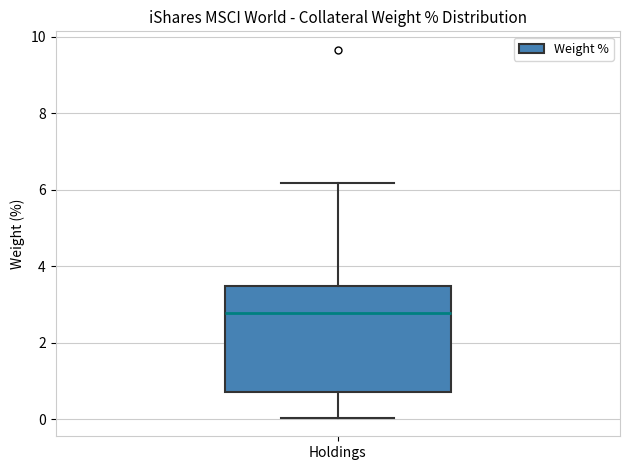

Transcribe this box plot: give where the median line is, the range the box spans, and where the two whiskers end, as read against the y-axis. The values are not printed on the chart, so give them approximately, as read against the axis.

median 2.8, box 0.8 to 3.4, whiskers 0.0 to 6.2